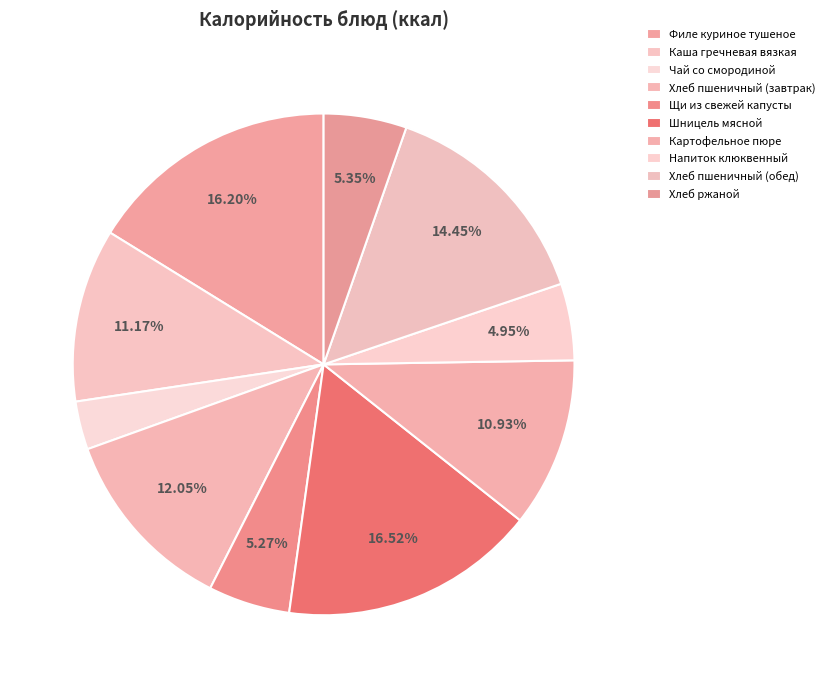

To the nearest percent, what portion does Хлеб ржаной represent?

5%